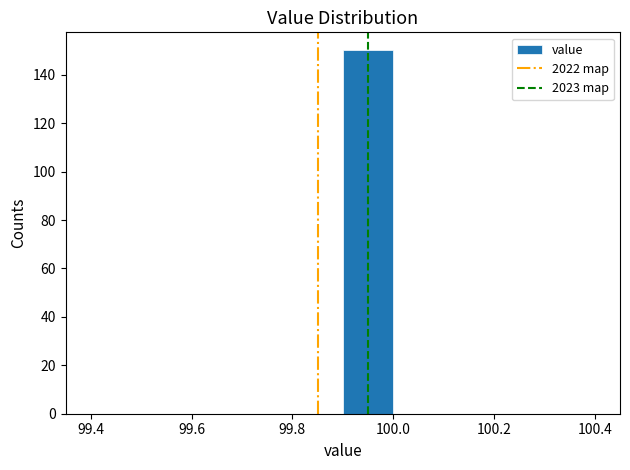

Reading left to right, transcribe this chart: for each bar, give the range it covers on the x-axis and its height. The values are not printed on the chart, so give them approximately, as read against the axis.

99.4 to 99.5: 0
99.5 to 99.6: 0
99.6 to 99.7: 0
99.7 to 99.8: 0
99.8 to 99.9: 0
99.9 to 100.0: 150
100.0 to 100.1: 0
100.1 to 100.2: 0
100.2 to 100.3: 0
100.3 to 100.4: 0